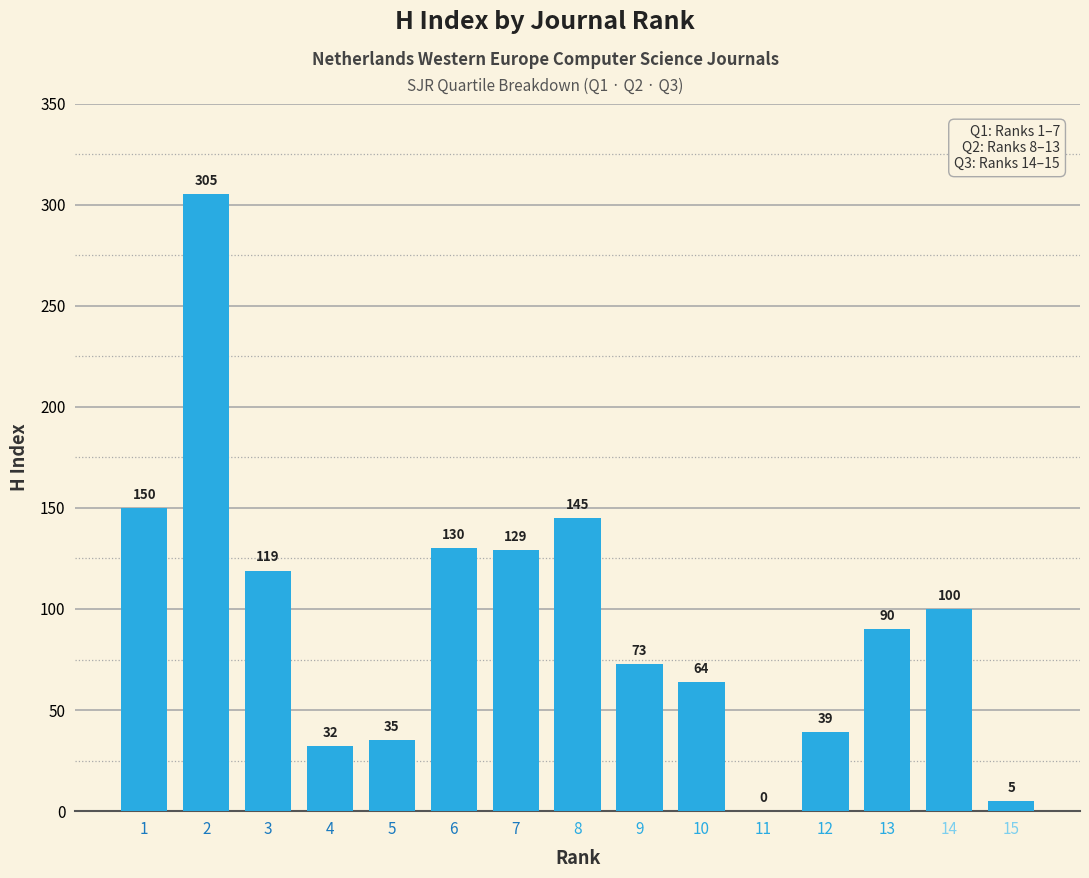

Between 12 and 5, which is larger?

12